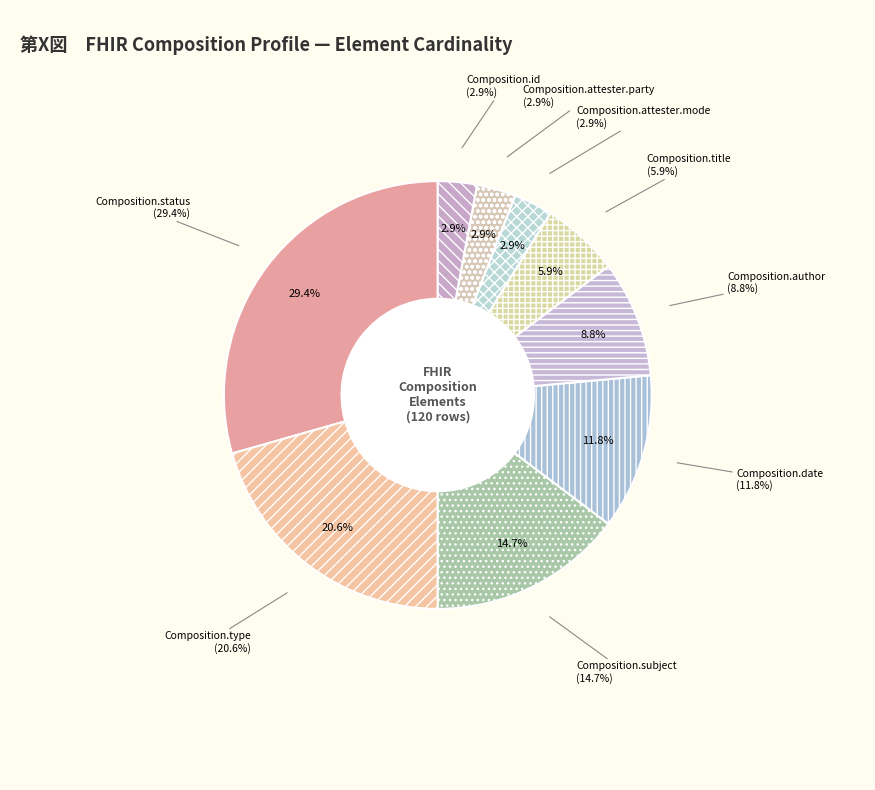

Is it true that Composition.subject (Min=1) is 21% of the pie?

False